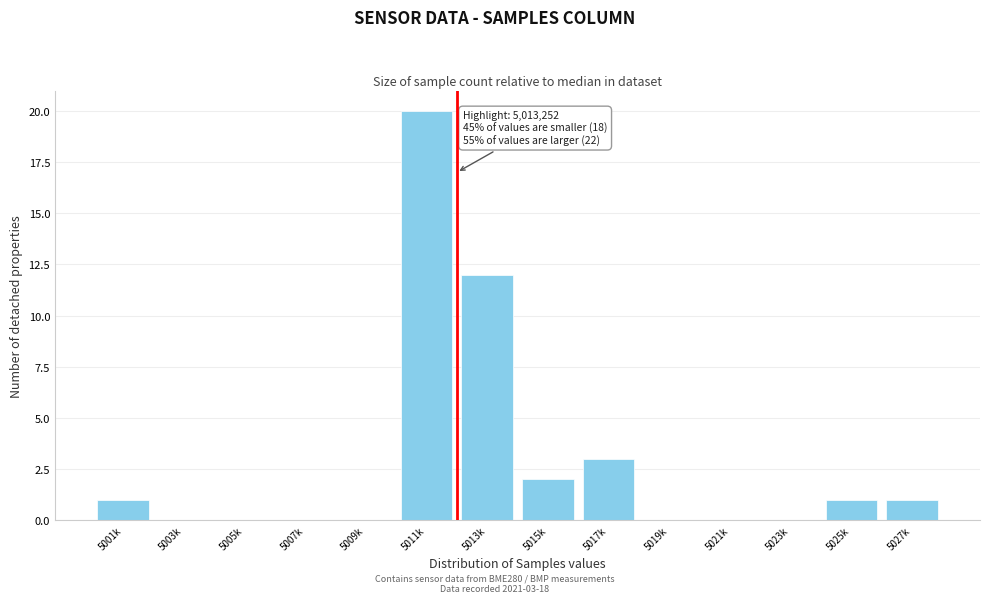

Reading right to left, extract all data points from this chart.

5027k=1	5025k=1	5023k=0	5021k=0	5019k=0	5017k=3	5015k=2	5013k=12	5011k=20	5009k=0	5007k=0	5005k=0	5003k=0	5001k=1